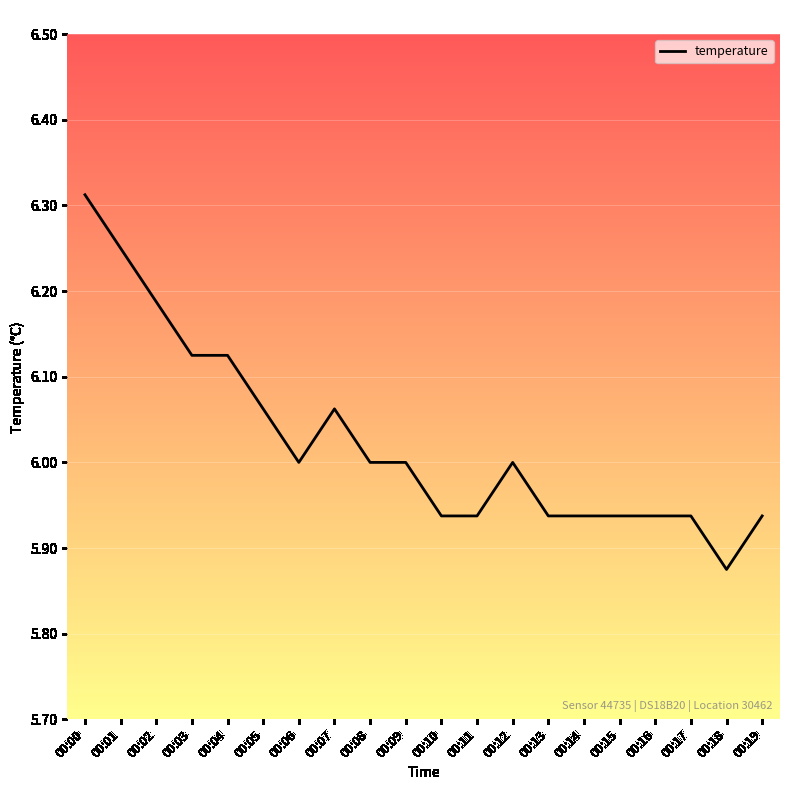

Approximately how many times larger is the value at 00:04 compared to 00:18?

1.0